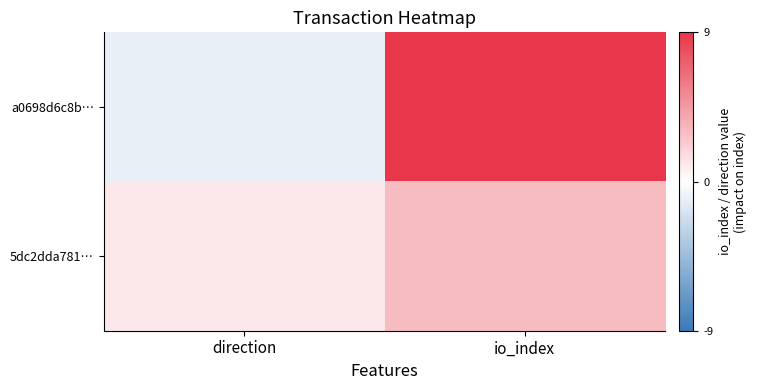

Reading left to right, transcribe all the data shown in this chart.

a0698d6c8b…: direction=-1	io_index=9
5dc2dda781…: direction=1	io_index=3